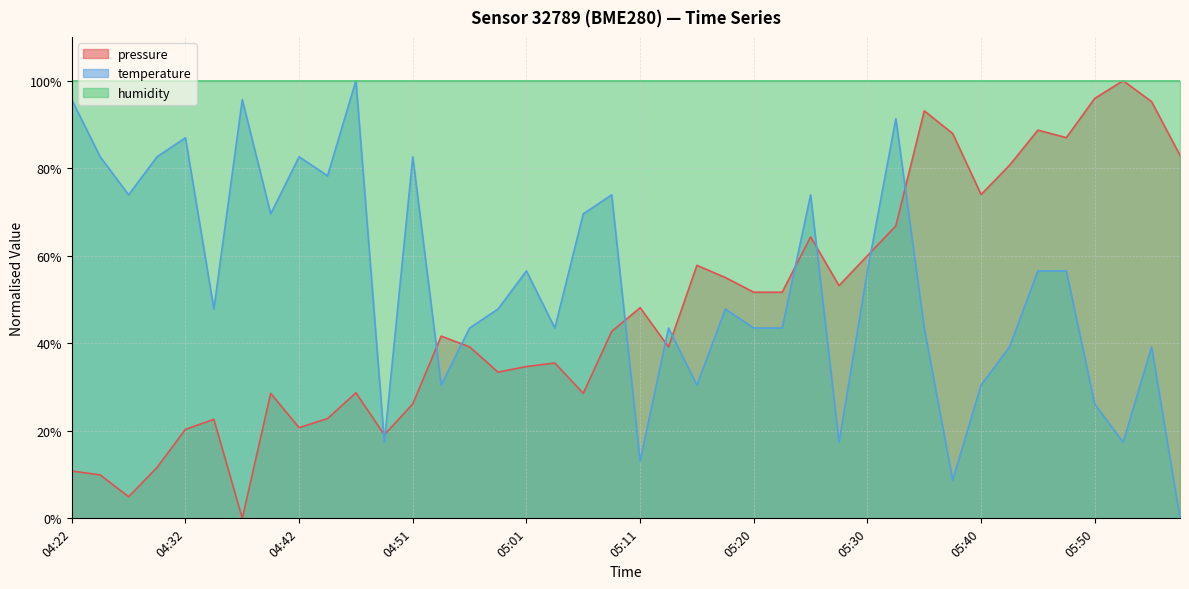

Does the chart have visible grid lines?

Yes